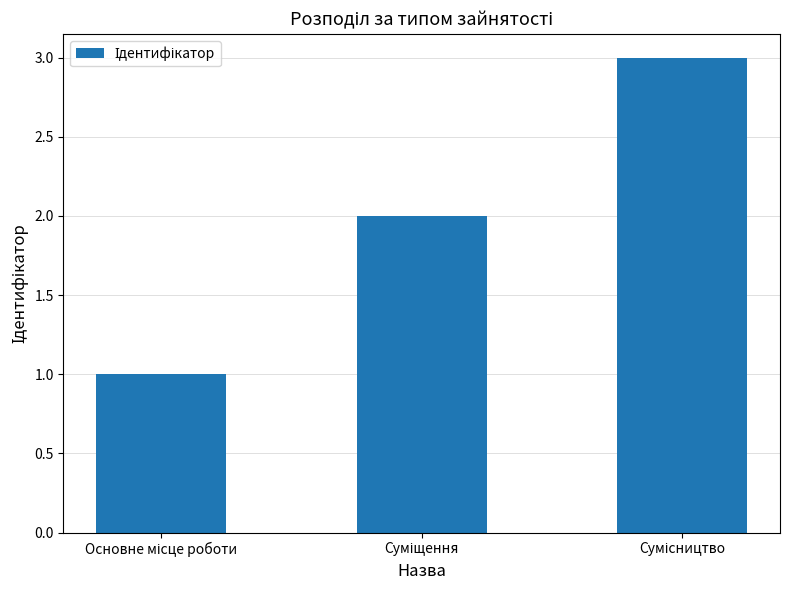

What is the sum of all values?

6